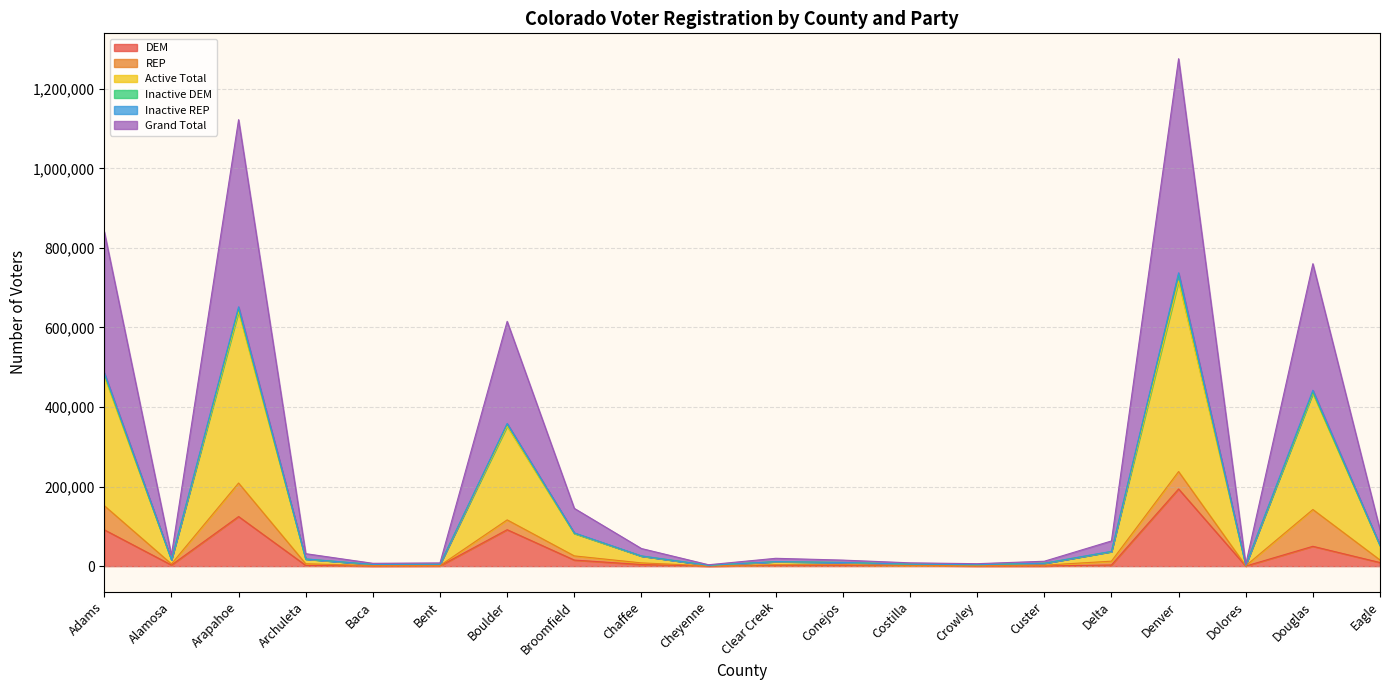

What is the highest value of the DEM series?

194023